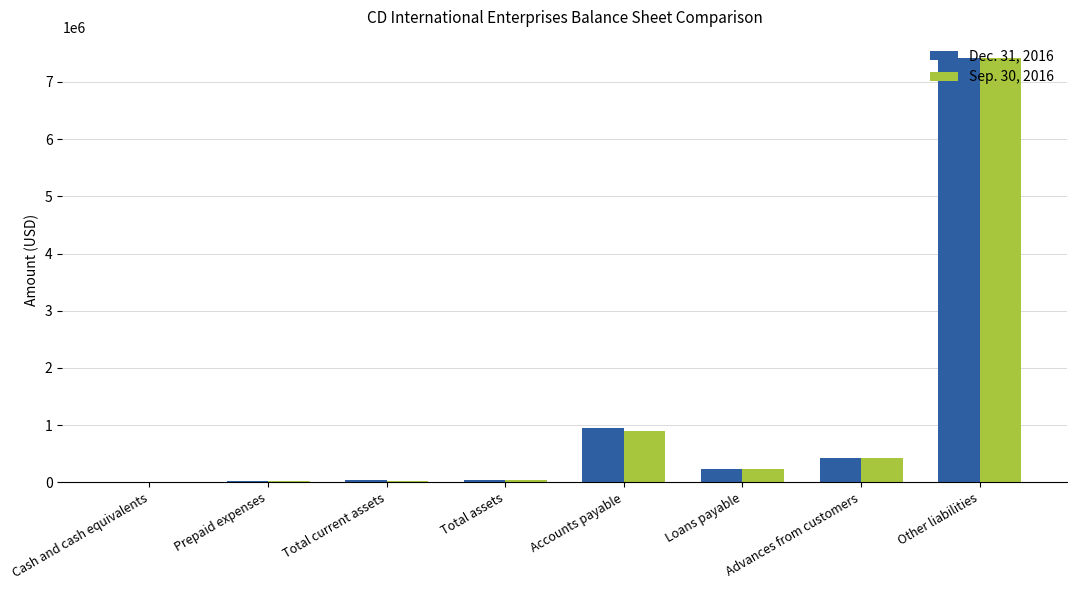

Which category has the highest value in the Dec. 31, 2016 series?

Other liabilities